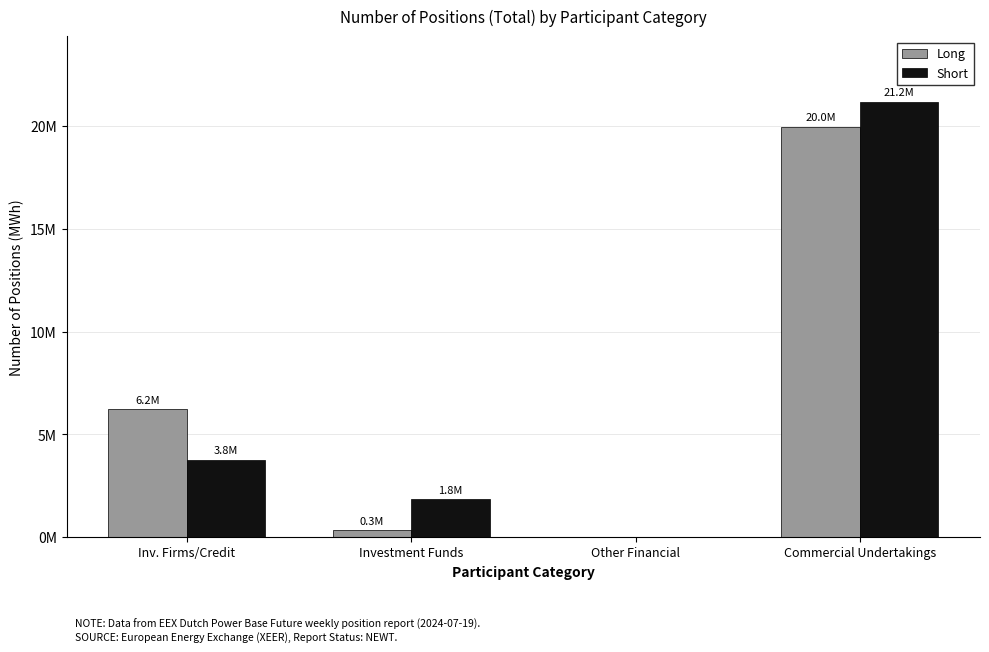

What are all the series names shown in the legend?

Long, Short